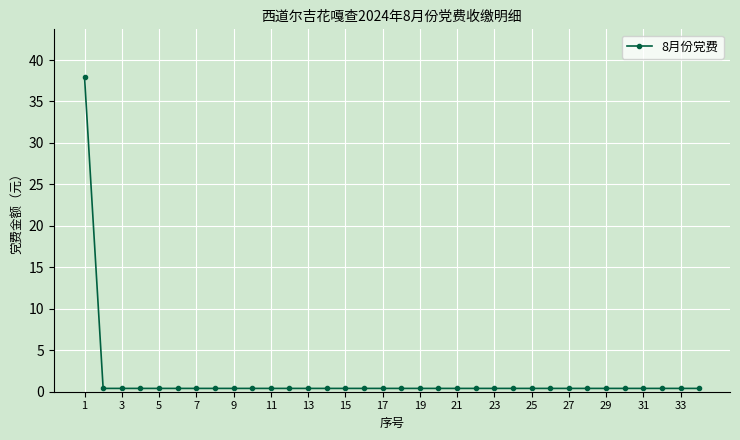

What is the sum of all values?

51.2